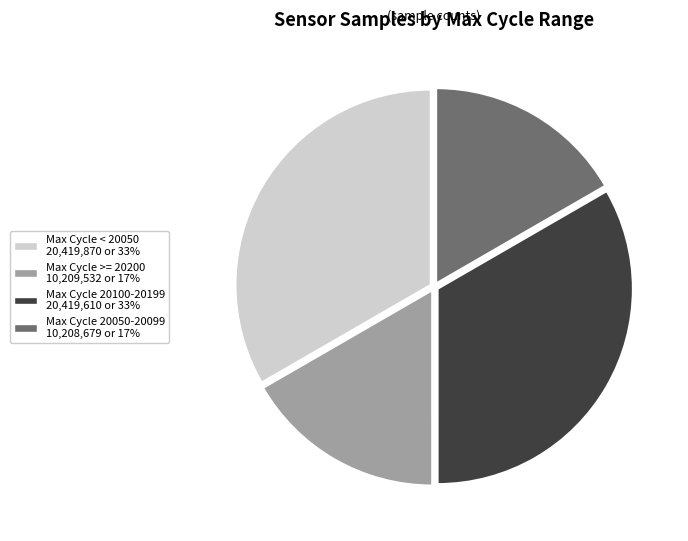

Is there any slice that represents more than half of the pie?

No